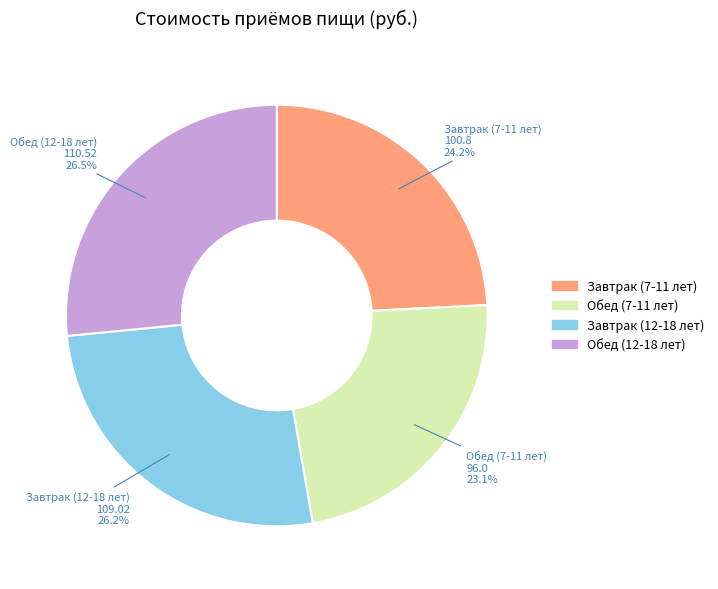

Count the number of slices in the pie.

4